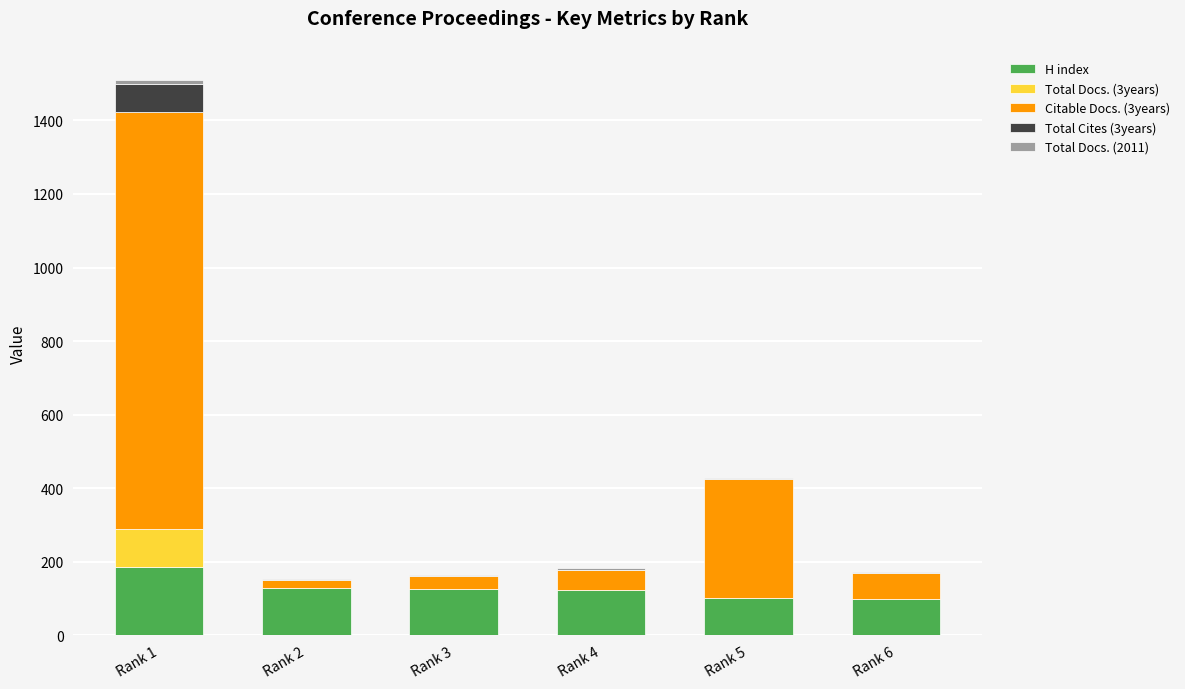

At which category is the sum across all series the highest?

Rank 1